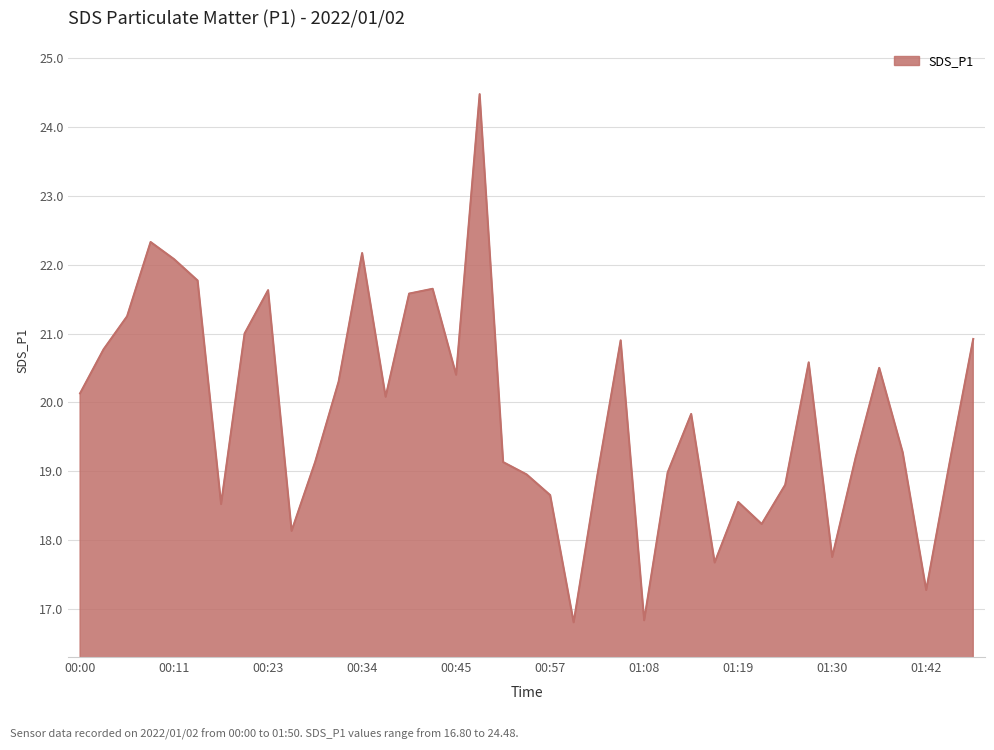

What is the difference between the maximum and minimum values?

7.7